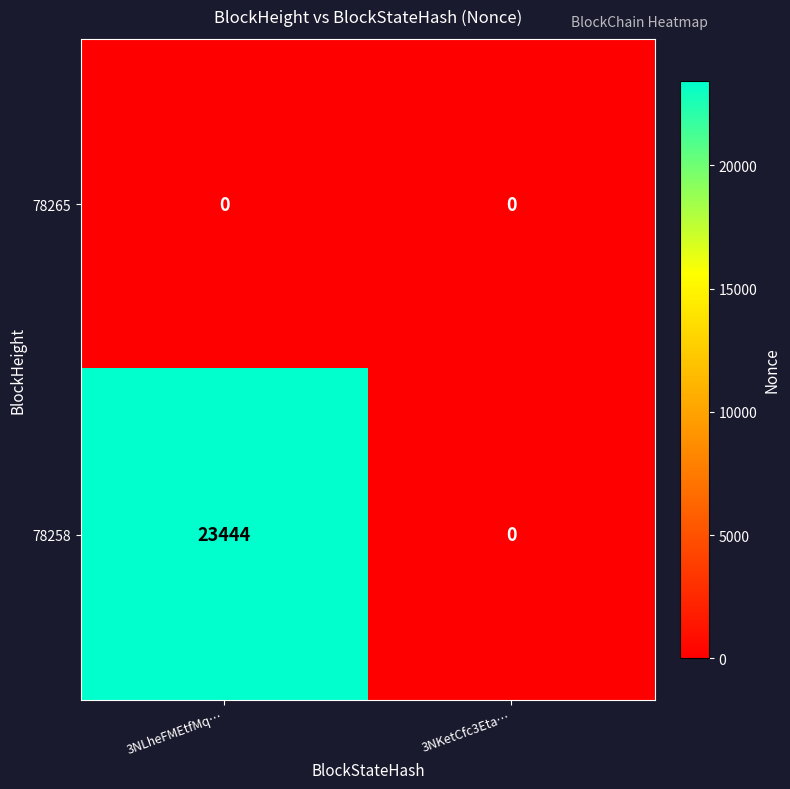

At how many categories does at least one series exceed 20775?

1